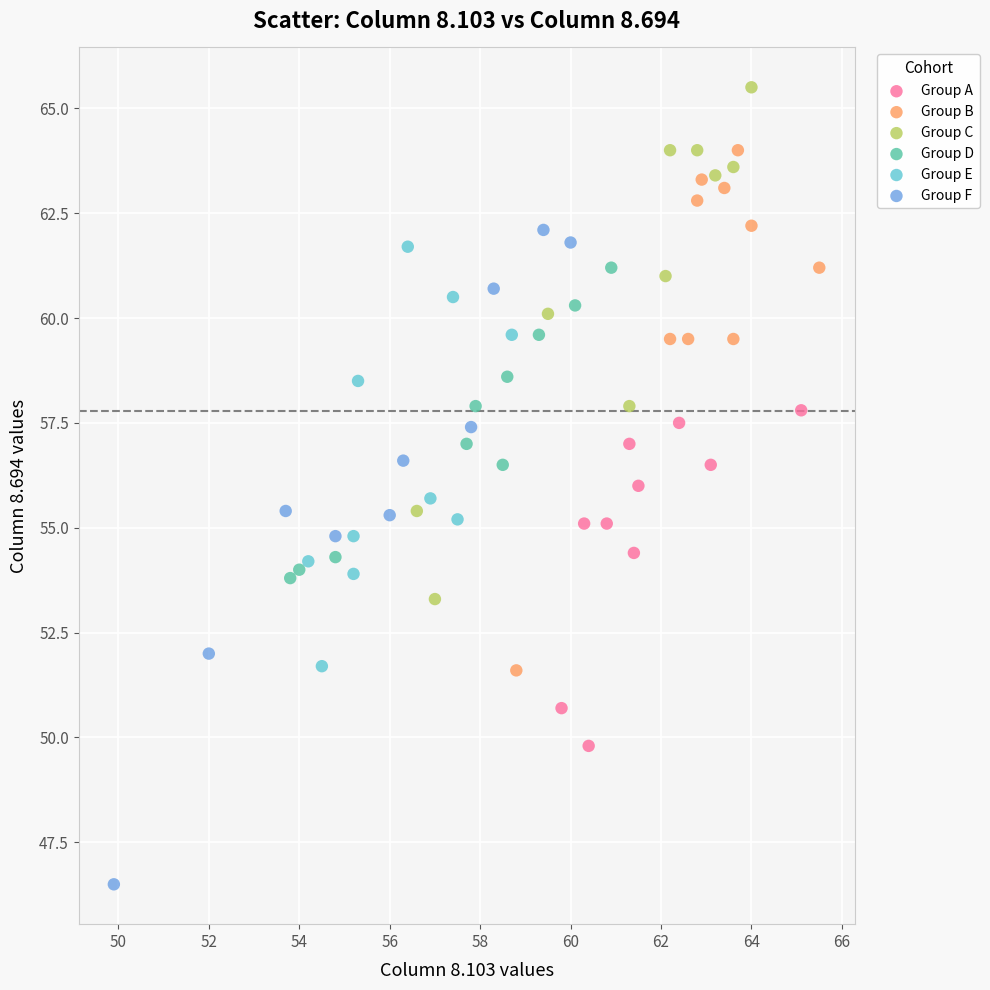

Which series reaches the maximum Y coordinate?

Group C